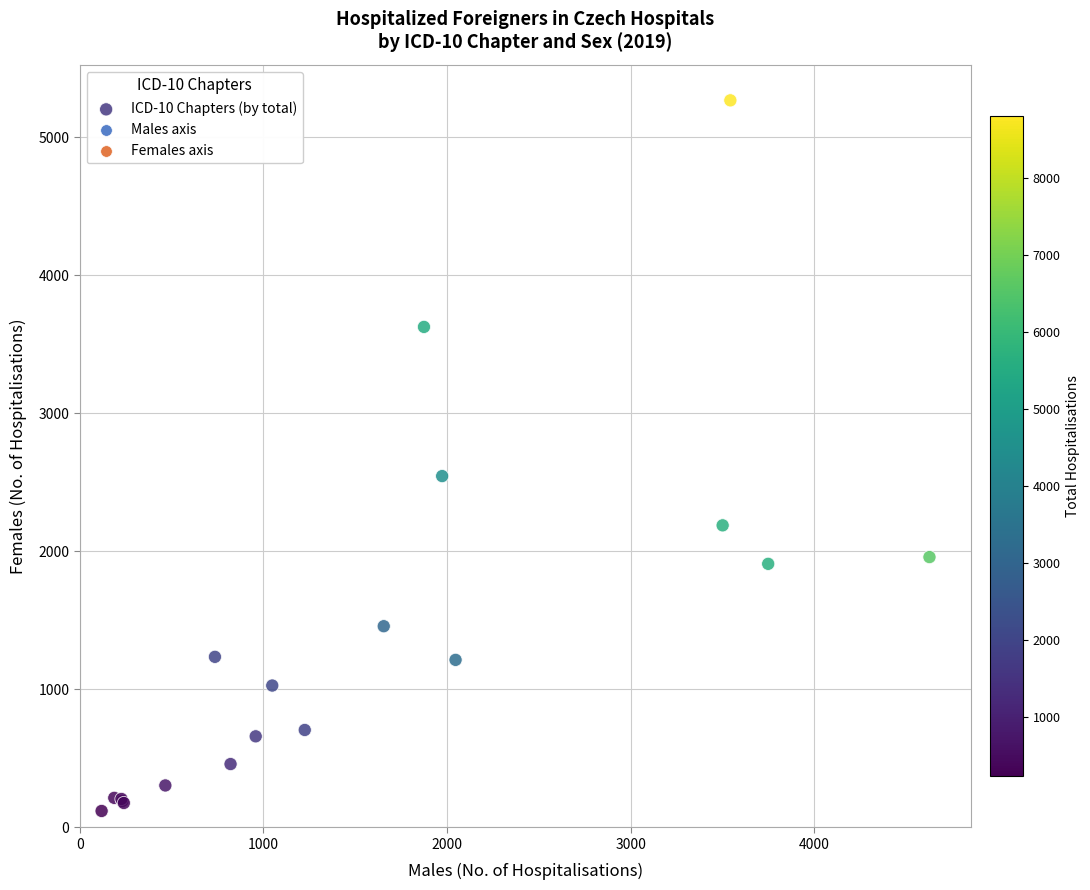

What Y value in the scatter plot is closest to 2693?

2545